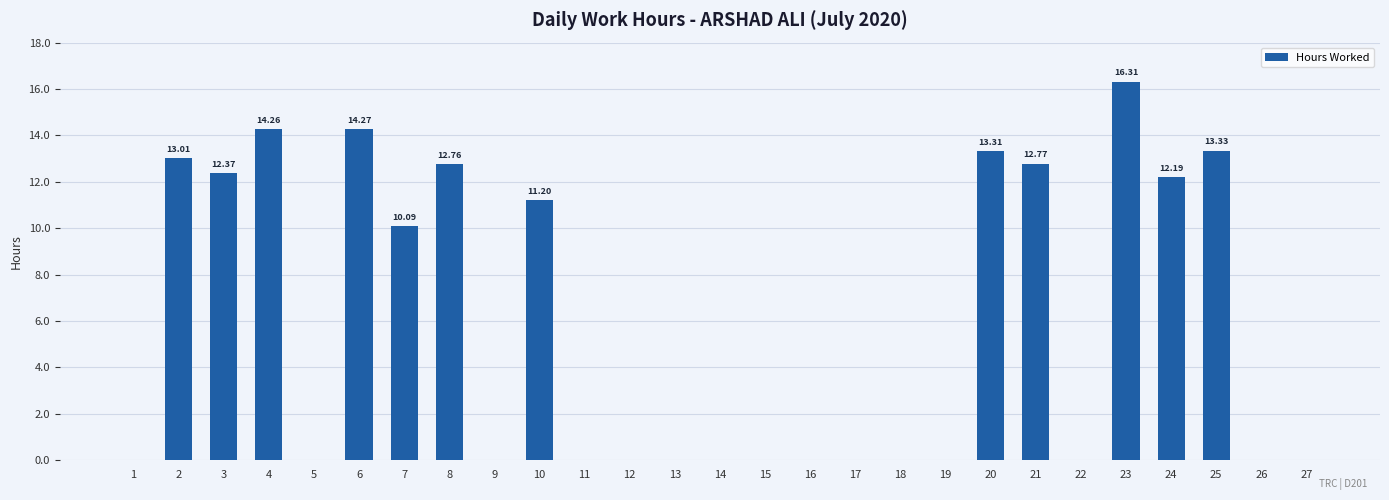

How many categories are shown in the chart?

27